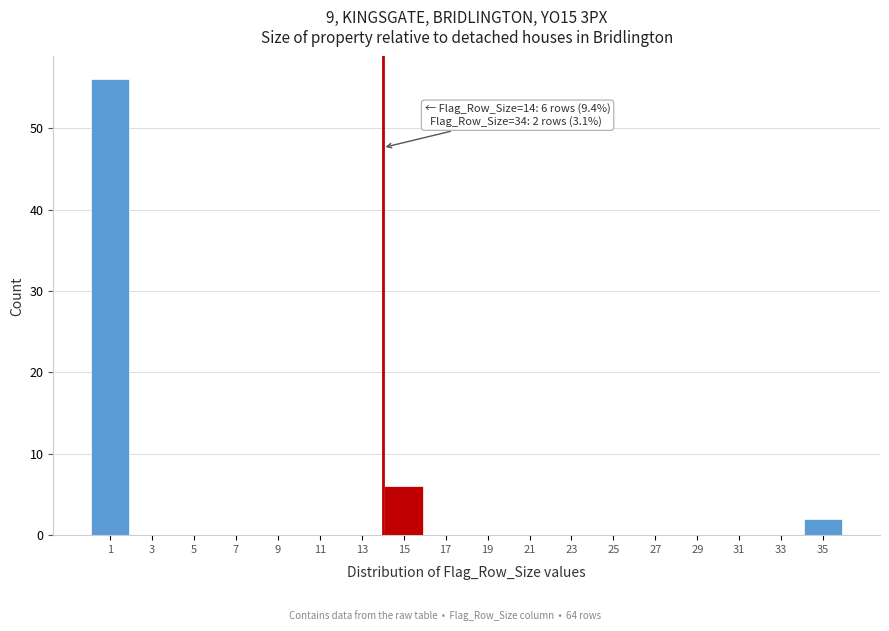

Which range on the x-axis has the tallest bar?

0 to 2